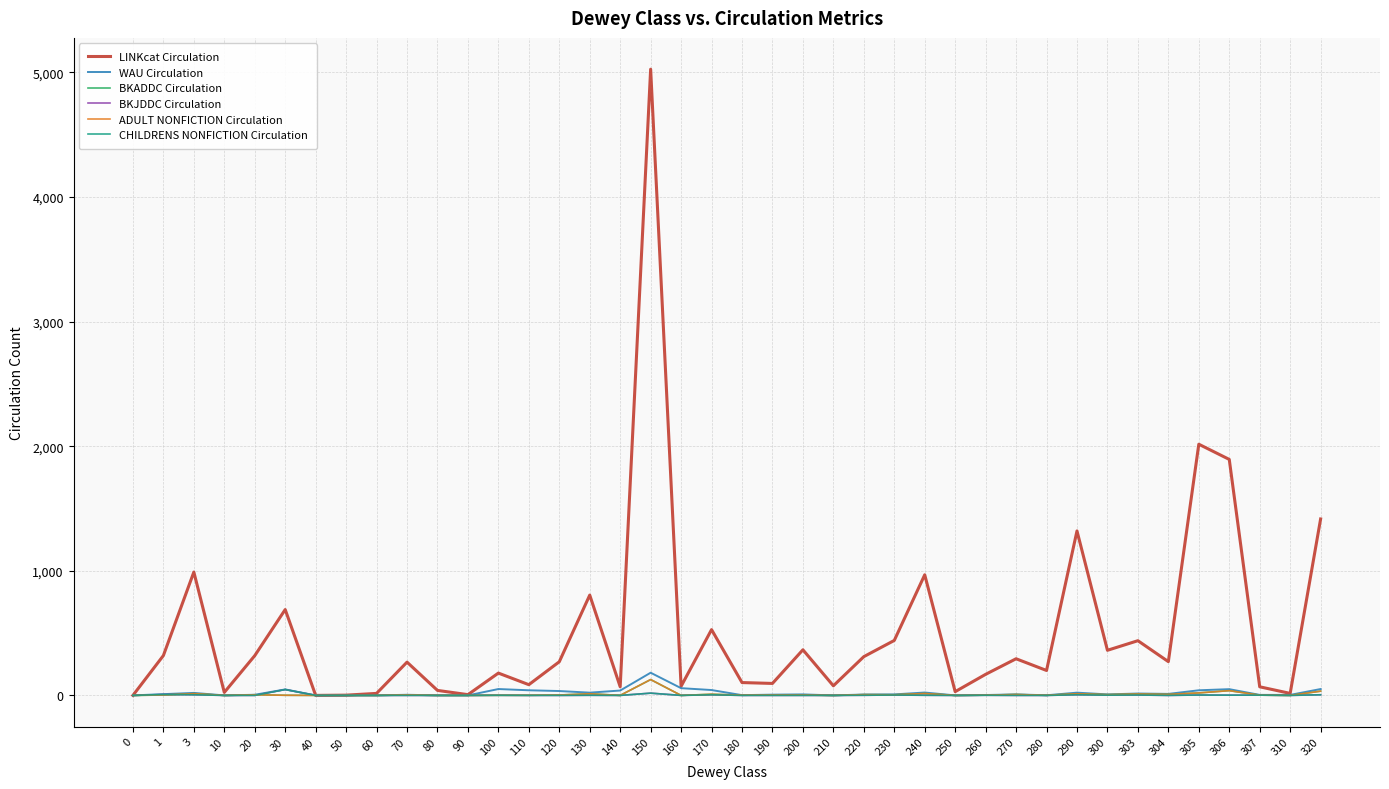

True or false: WAU Circulation and BKJDDC Circulation cross at least once.

False